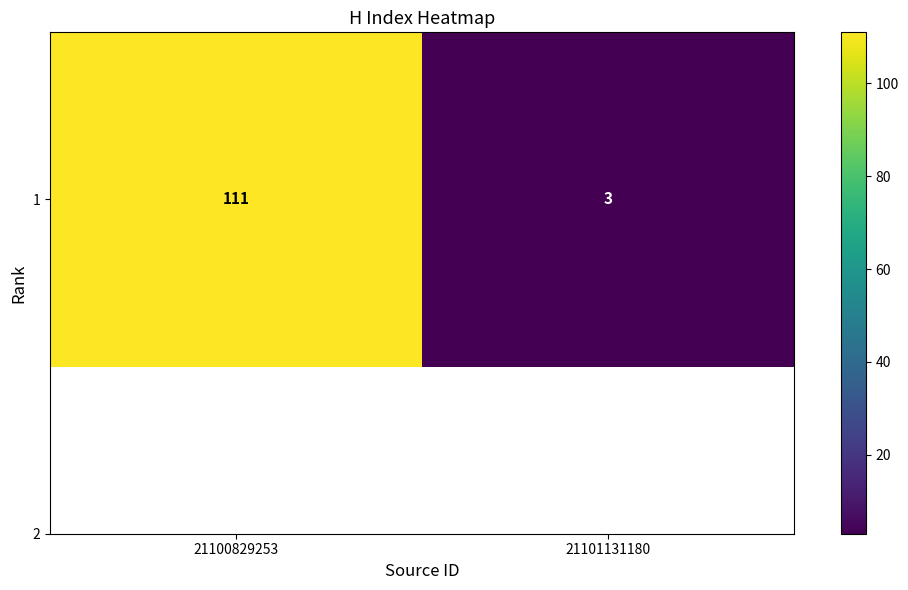

Reading left to right, extract all data points from this chart.

21100829253=111	21101131180=3